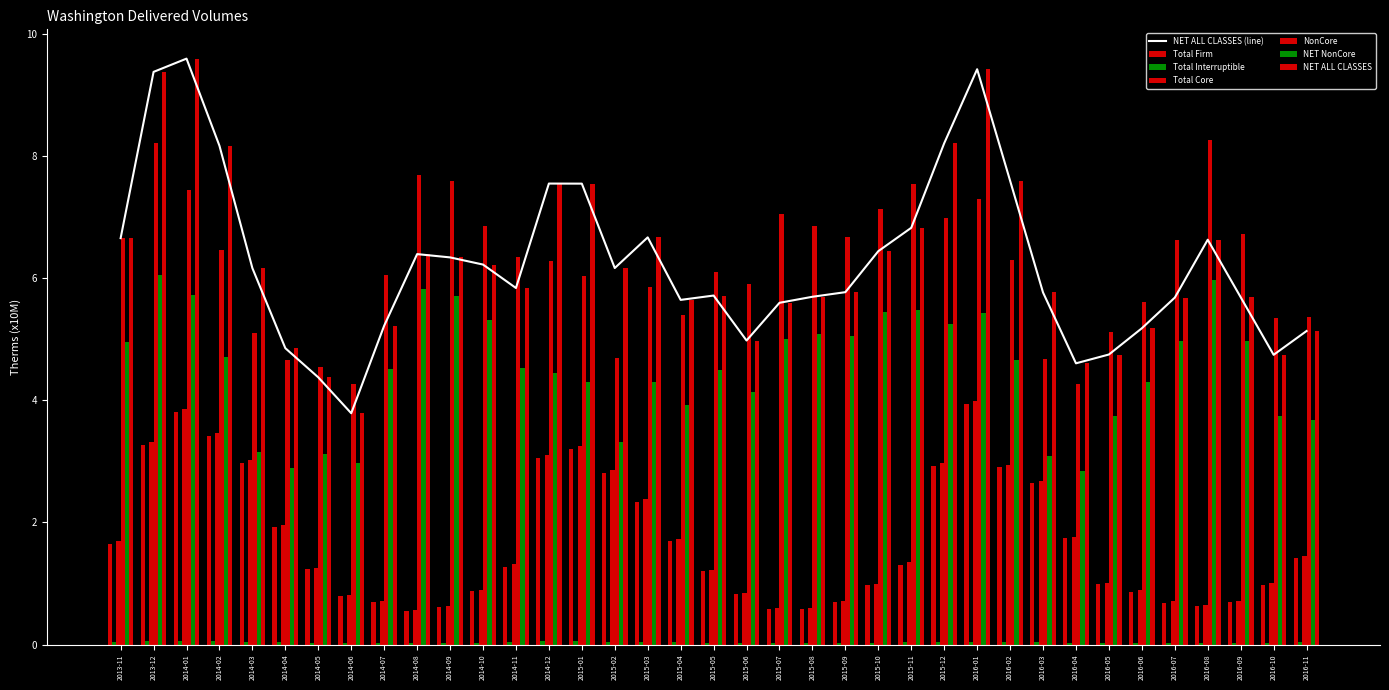

Rank the series by their maximum value, from highest to lowest.

NET ALL CLASSES, NonCore, NET NonCore, Total Core, Total Firm, Total Interruptible